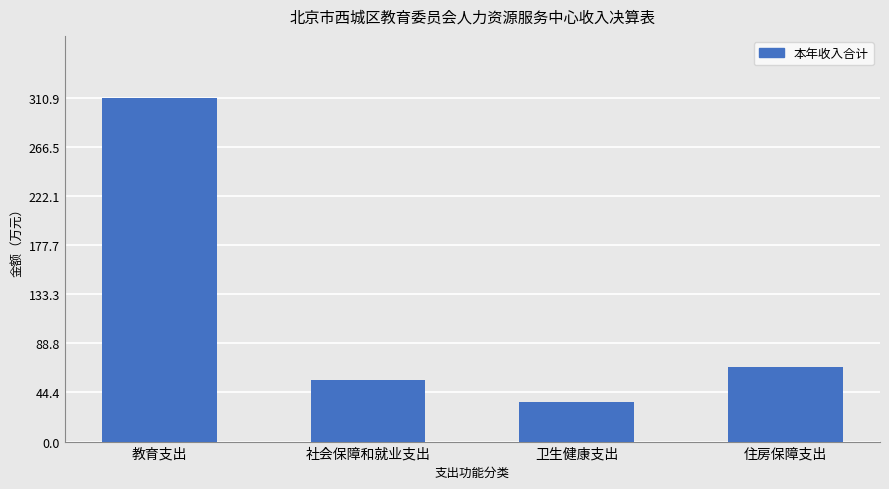

Read the value at 教育支出.

310.9